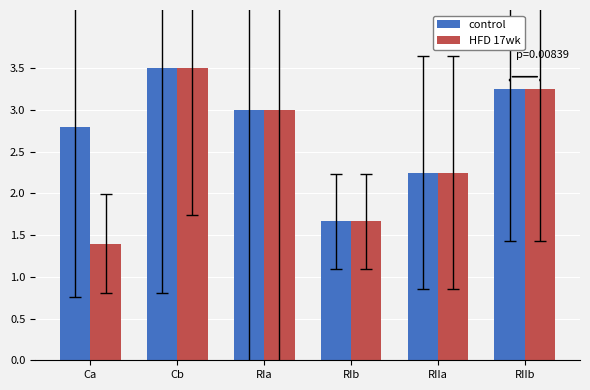

At how many categories does at least one series exceed 2?

5